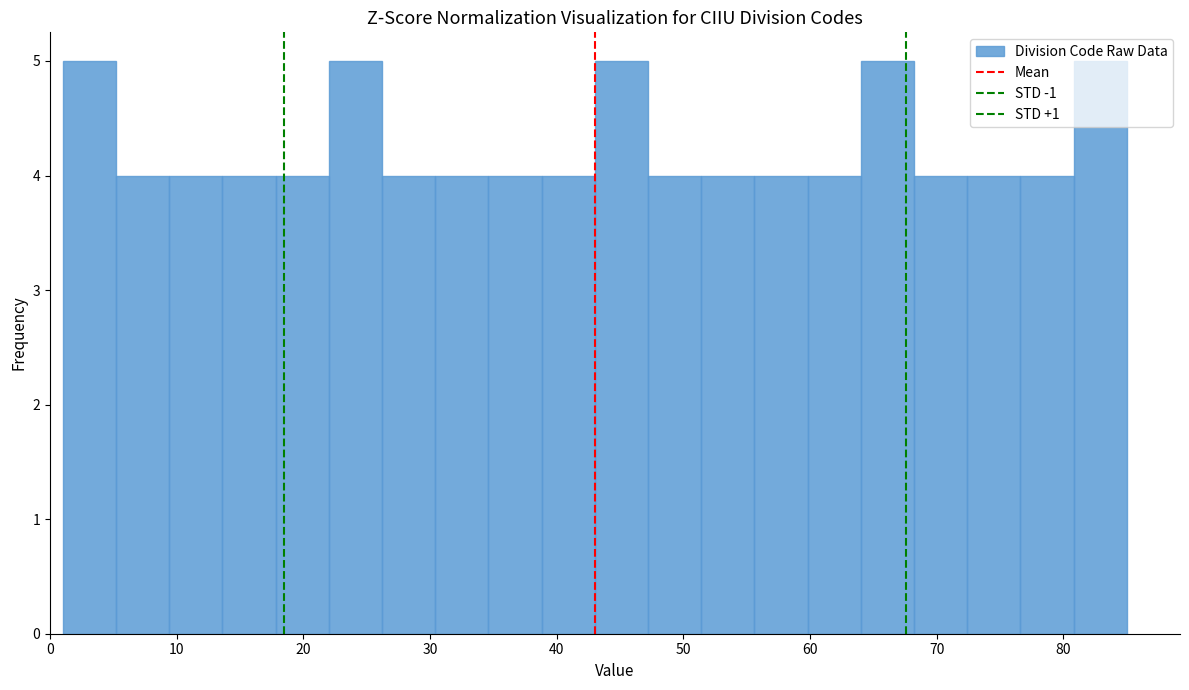

Reading left to right, transcribe this chart: for each bar, give the range it covers on the x-axis and its height. Neither the bar edges nor the heights are printed on the chart, so give them approximately, as read against the axes.

1.0 to 5.2: 5
5.2 to 9.4: 4
9.4 to 13.6: 4
13.6 to 17.8: 4
17.8 to 22.0: 4
22.0 to 26.2: 5
26.2 to 30.4: 4
30.4 to 34.6: 4
34.6 to 38.8: 4
38.8 to 43.0: 4
43.0 to 47.2: 5
47.2 to 51.4: 4
51.4 to 55.6: 4
55.6 to 59.8: 4
59.8 to 64.0: 4
64.0 to 68.2: 5
68.2 to 72.4: 4
72.4 to 76.6: 4
76.6 to 80.8: 4
80.8 to 85.0: 5